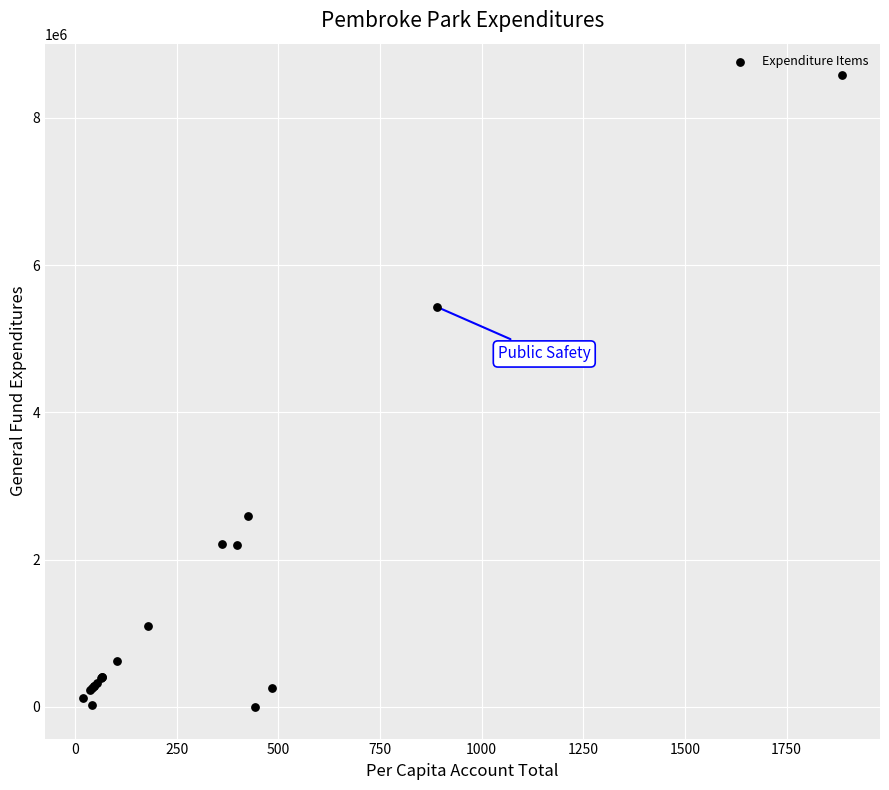

What Y value in the scatter plot is closest to 4288530?

5431933